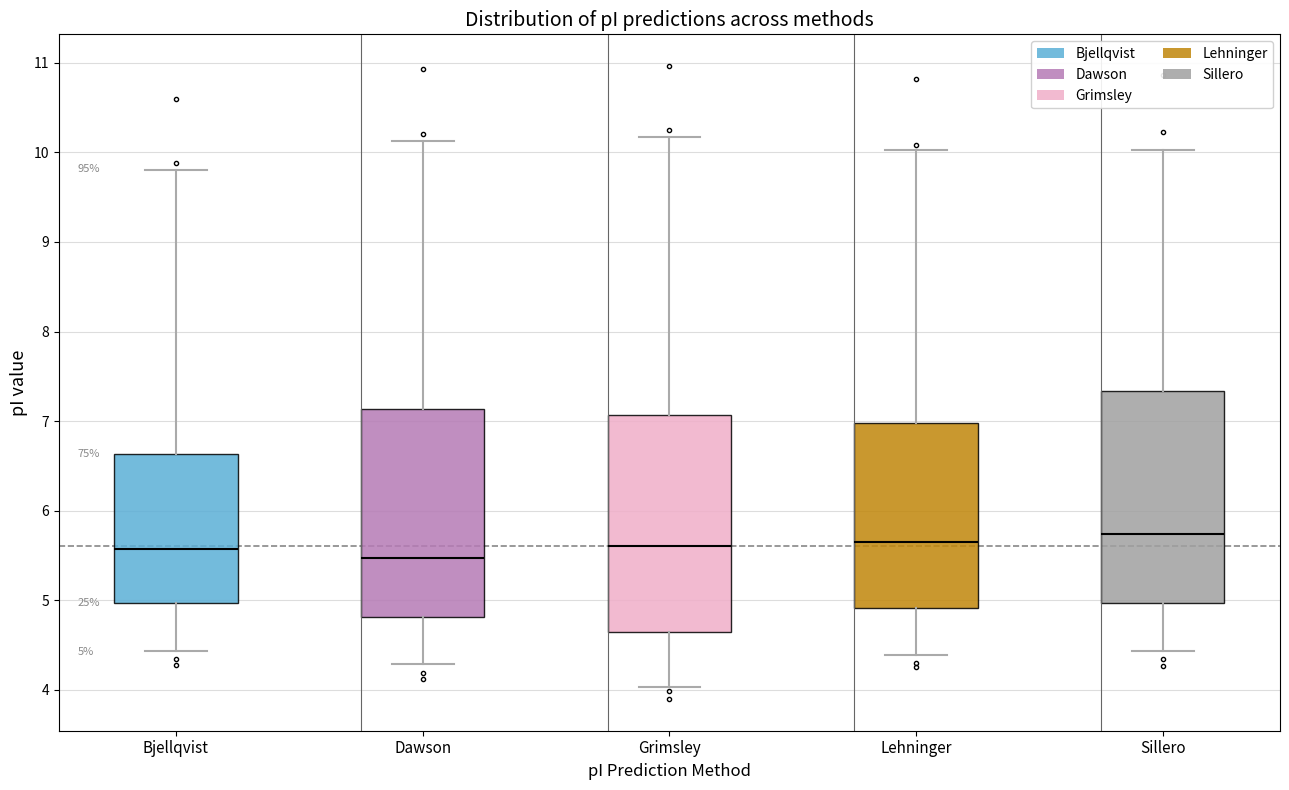

Which box has the lowest median line?

Dawson